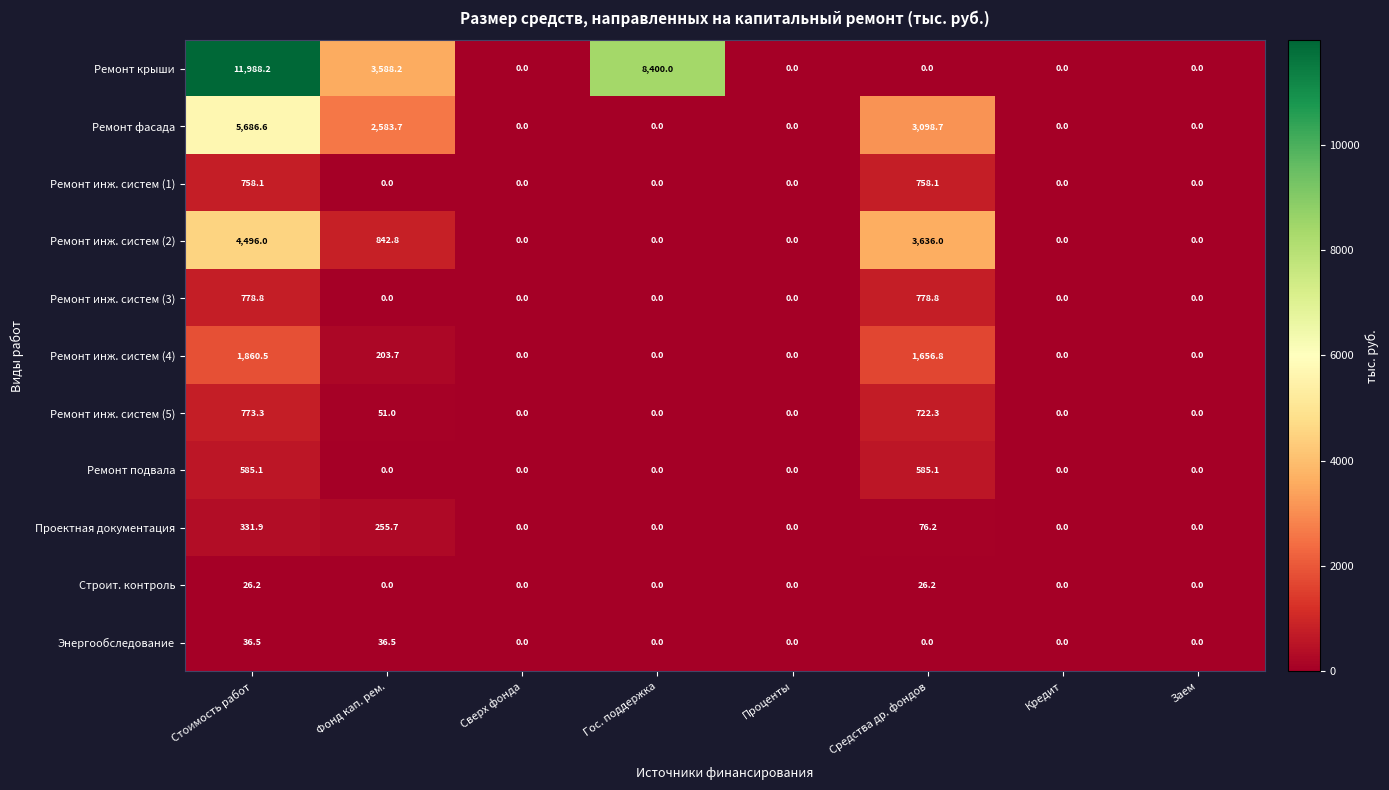

The value of Ремонт подвала at Фонд кап. рем. is 0.0. True or false?

True